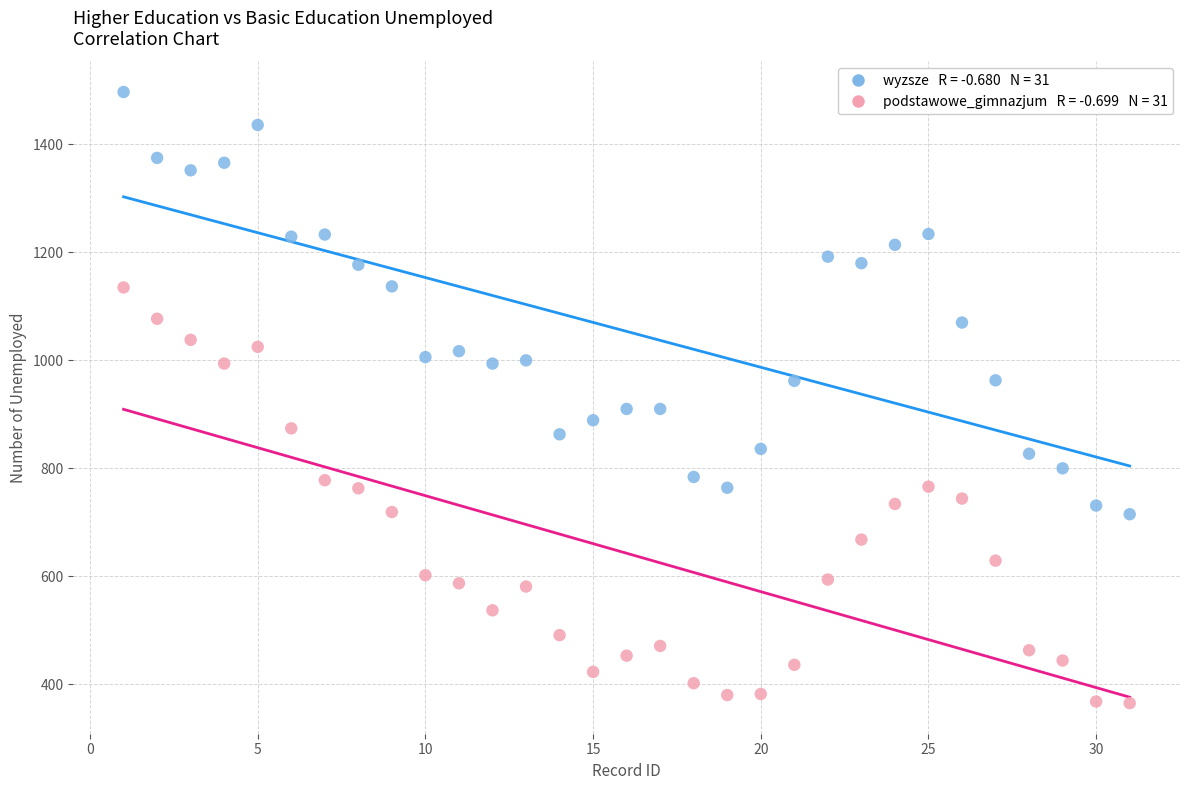

How many points are shown in the scatter plot?

62